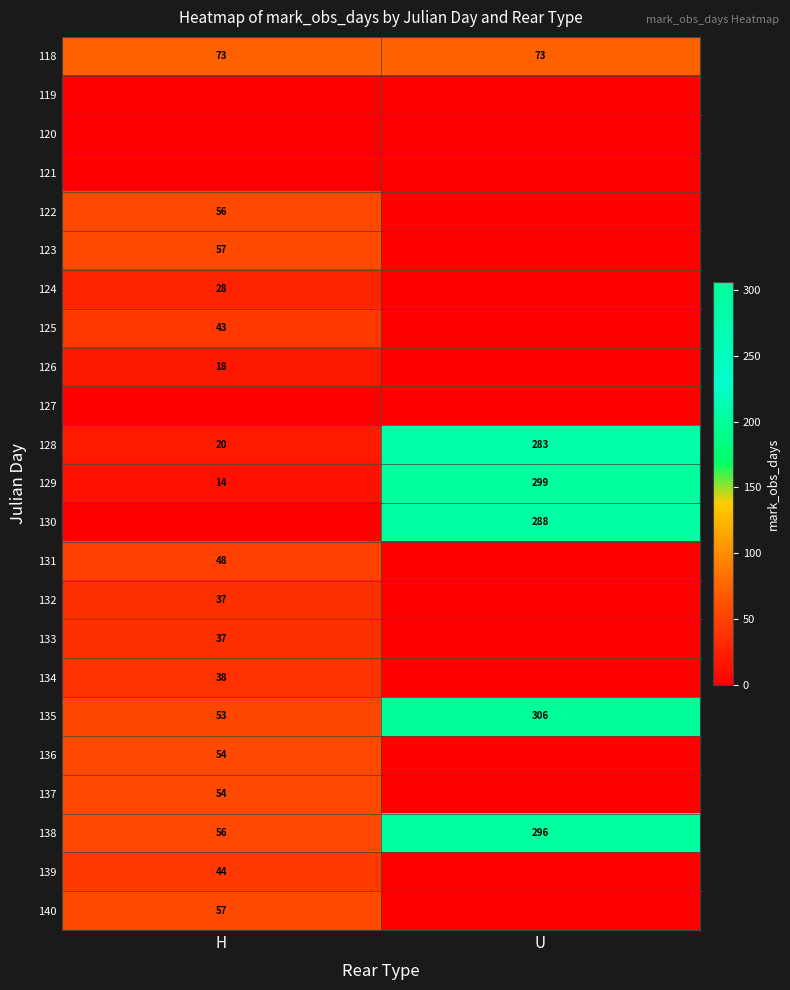

What is the approximate value of 135 at H, to the nearest 50?

50